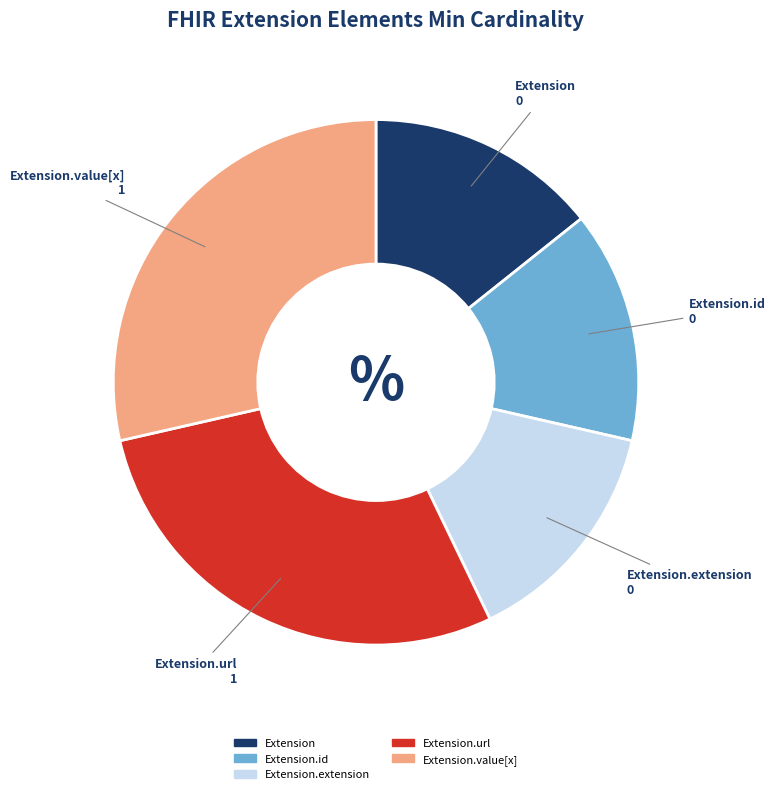

Is there any slice that represents more than half of the pie?

No